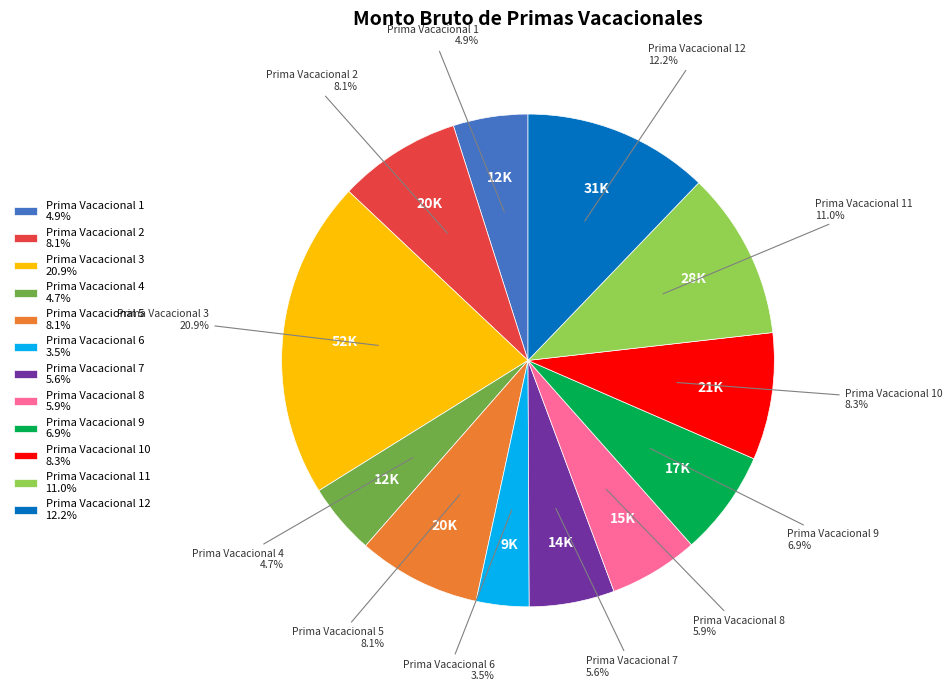

What is the smallest slice in the pie chart?

Prima Vacacional 6